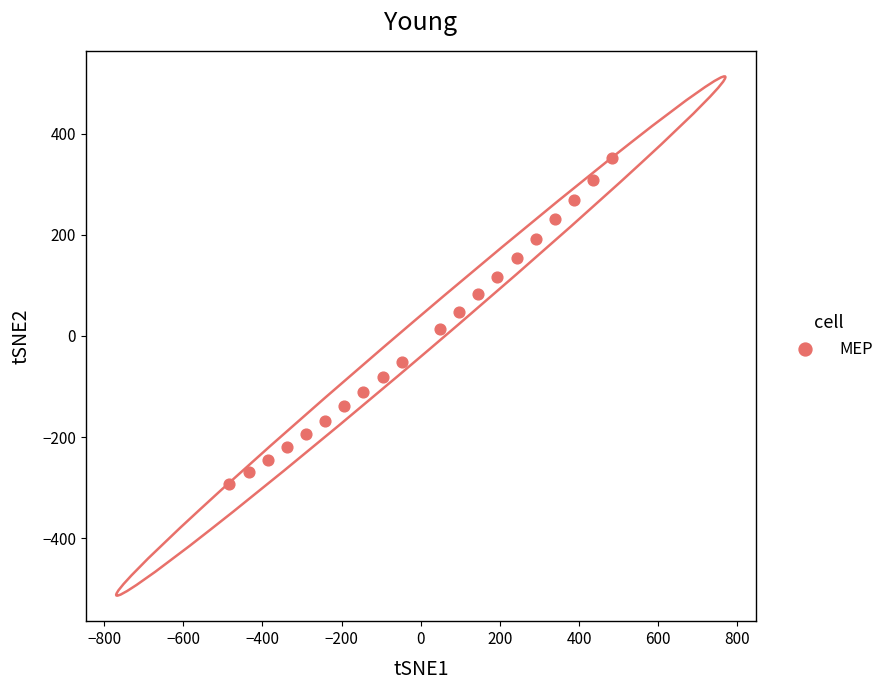

What is the range of X values (max minus min)?

967.0